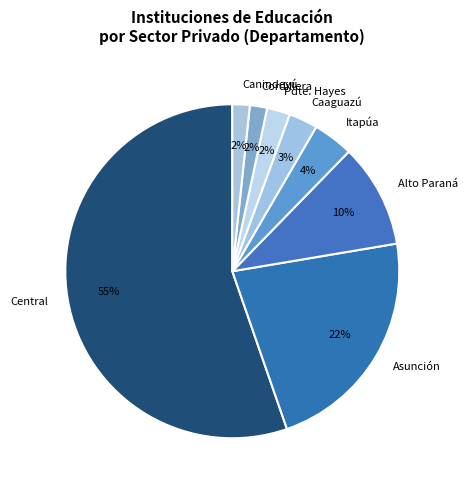

True or false: Pdte. Hayes accounts for 2% of the total.

True